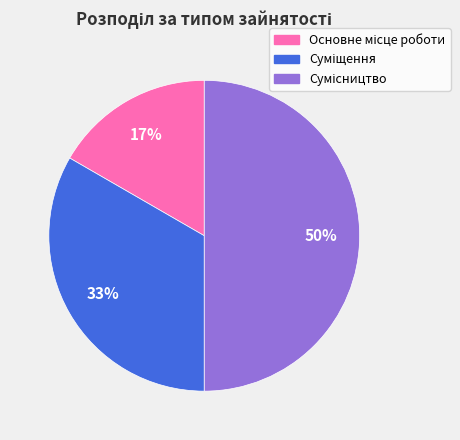

Count the number of slices in the pie.

3